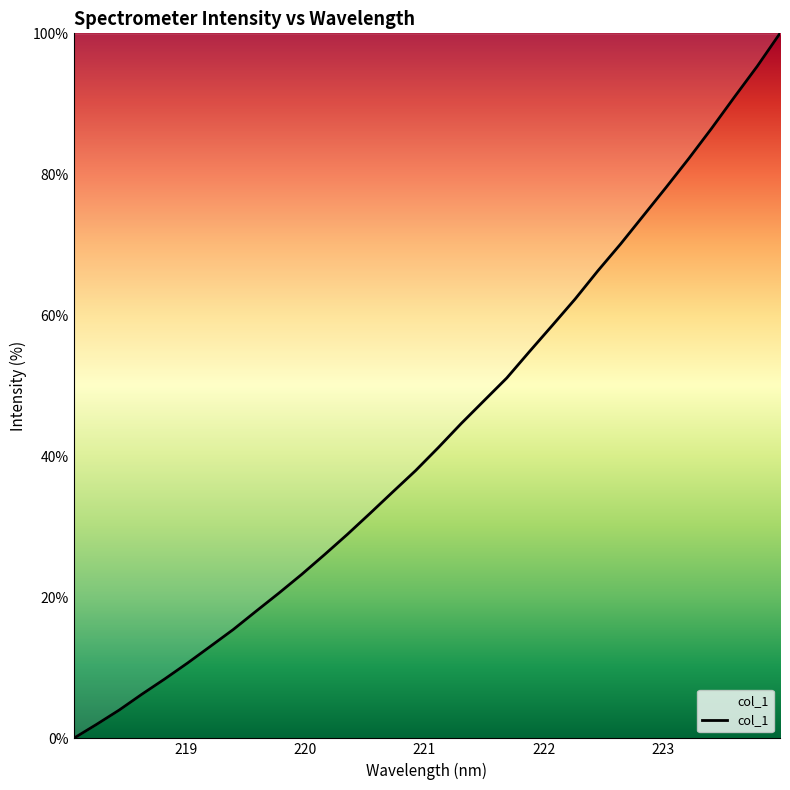

What is the greatest value displayed?

100.0